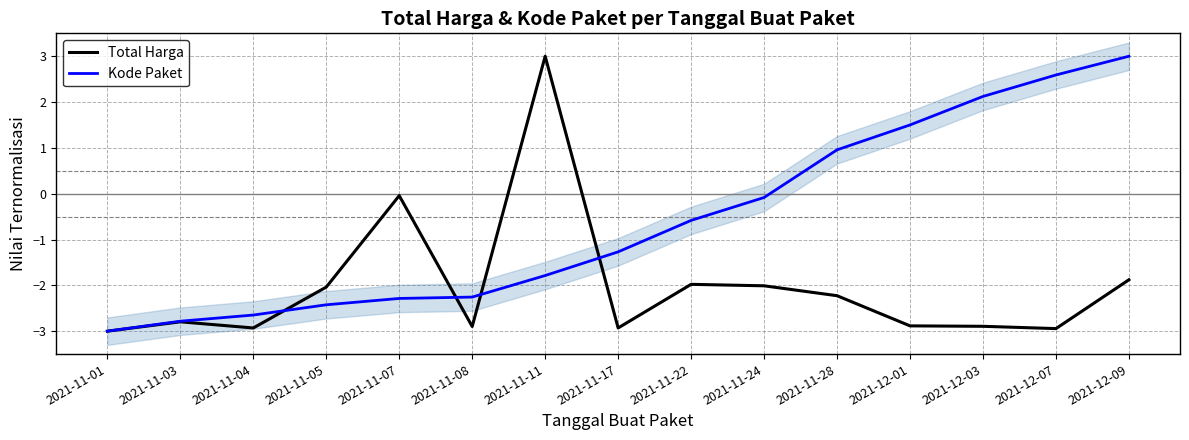

Reading left to right, extract all data points from this chart.

Total Harga: 2021-11-01=-3.0	2021-11-03=-2.8	2021-11-04=-2.9	2021-11-05=-2.0	2021-11-07=-0.0	2021-11-08=-2.9	2021-11-11=3.0	2021-11-17=-2.9	2021-11-22=-2.0	2021-11-24=-2.0	2021-11-28=-2.2	2021-12-01=-2.9	2021-12-03=-2.9	2021-12-07=-2.9	2021-12-09=-1.9
Kode Paket: 2021-11-01=-3.0	2021-11-03=-2.8	2021-11-04=-2.6	2021-11-05=-2.4	2021-11-07=-2.3	2021-11-08=-2.3	2021-11-11=-1.8	2021-11-17=-1.3	2021-11-22=-0.6	2021-11-24=-0.1	2021-11-28=1.0	2021-12-01=1.5	2021-12-03=2.1	2021-12-07=2.6	2021-12-09=3.0